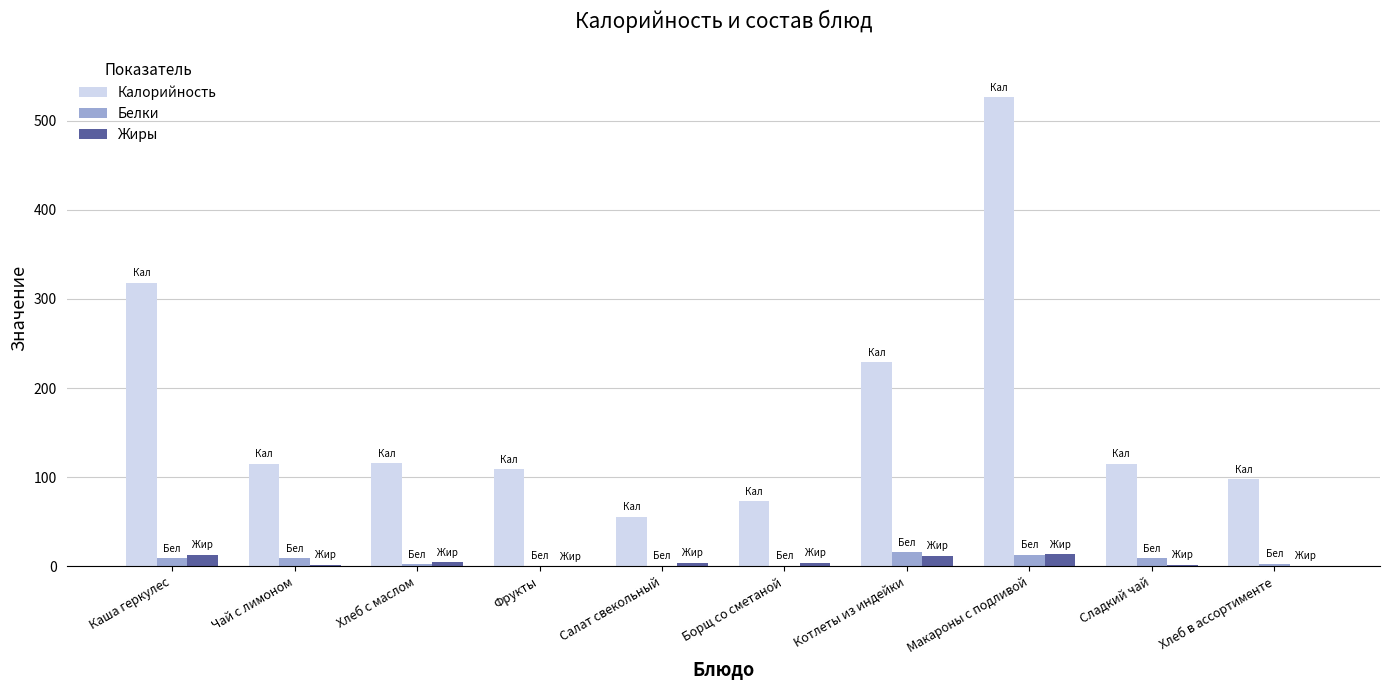

Which series has the largest total across all categories?

Калорийность